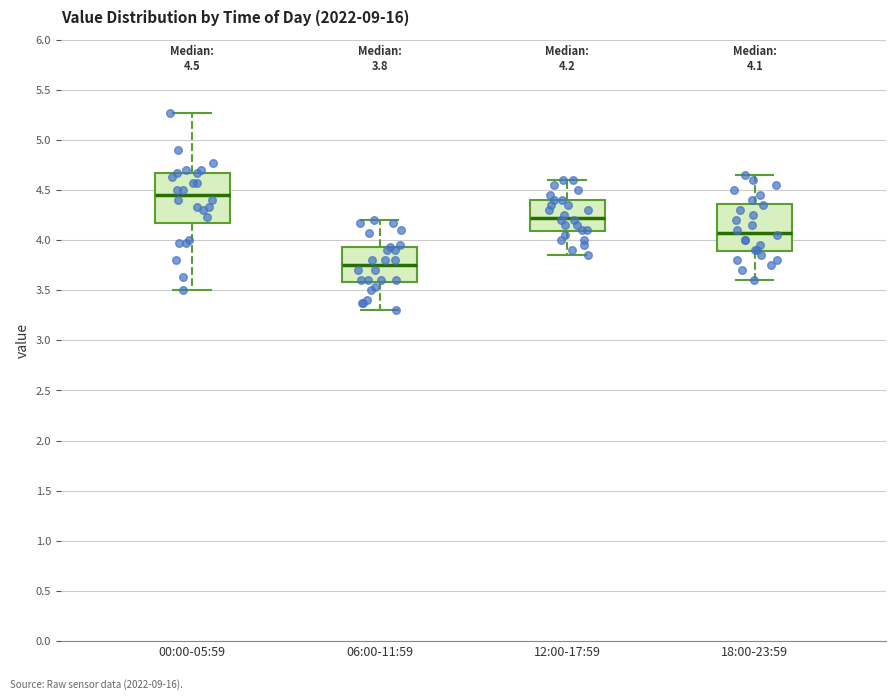

Which box's median line is the highest?

00:00-05:59